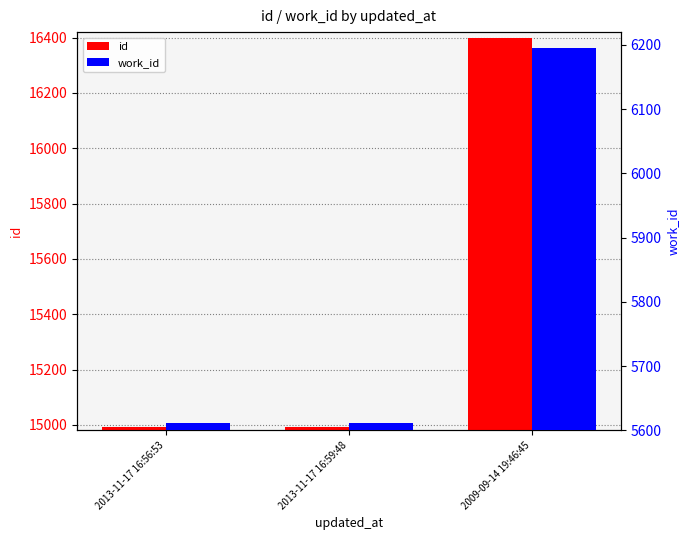

Does the chart contain any negative values?

No